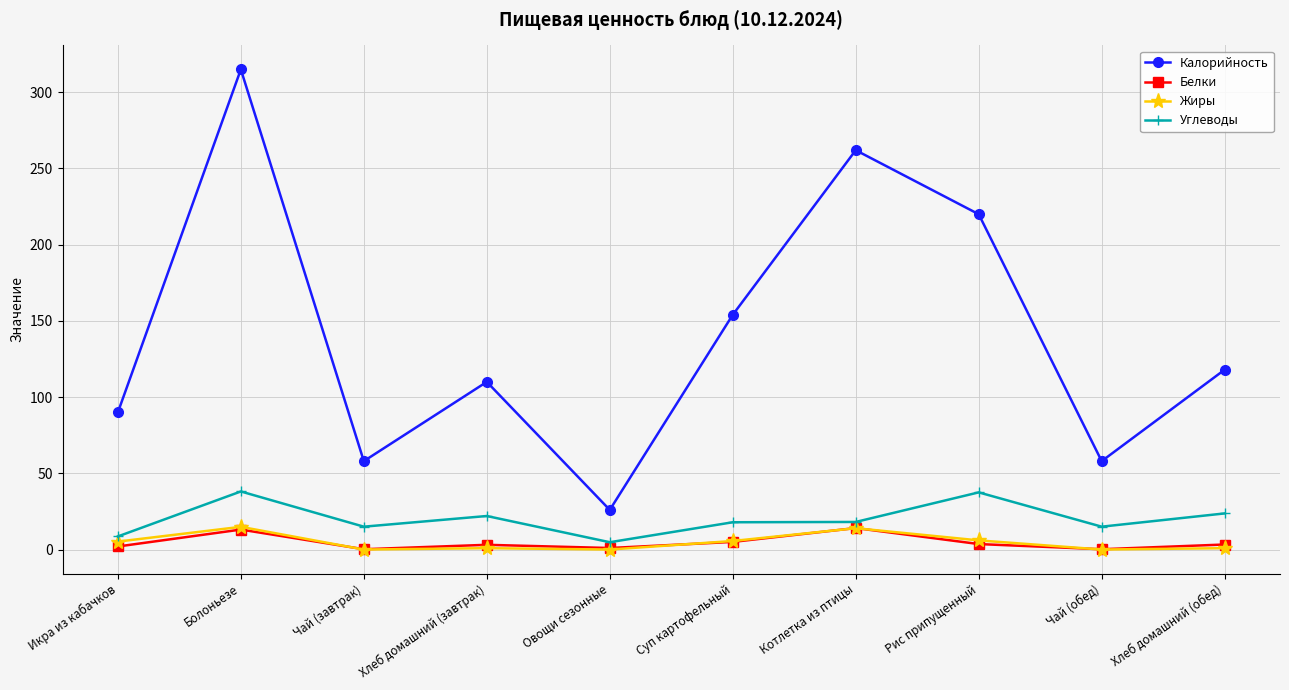

At which category does Жиры reach its first local peak?

Болоньезе